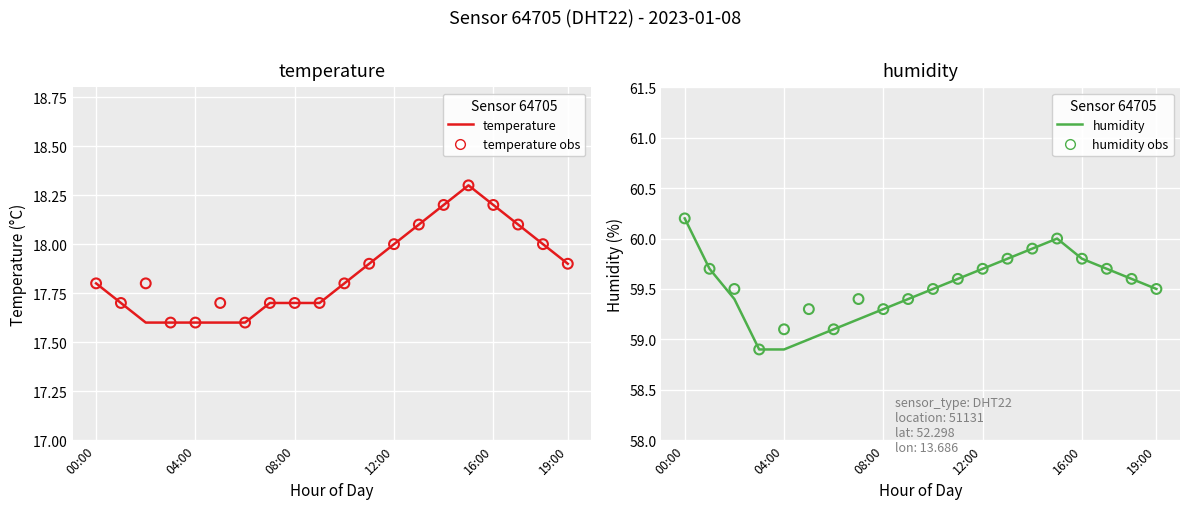

At which category is the sum across all series the highest?

15